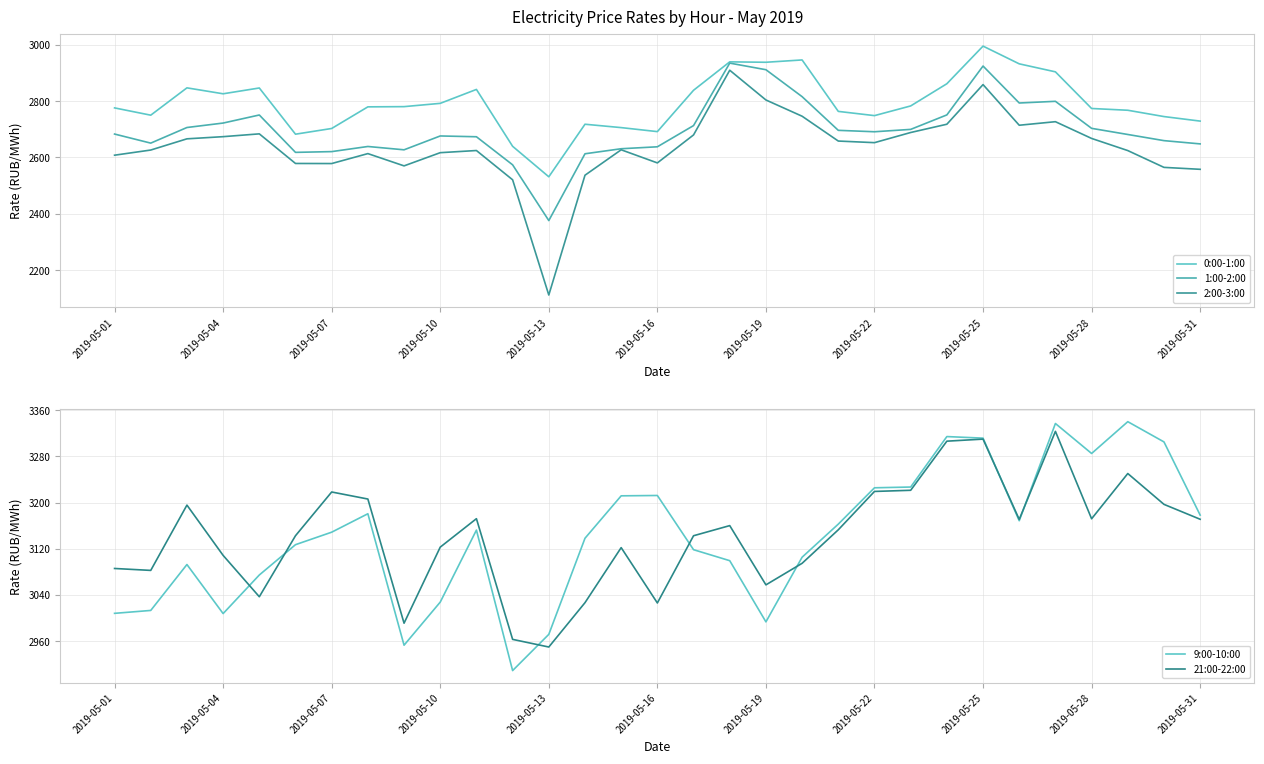

What is the highest value of the 9:00-10:00 series?

3340.1